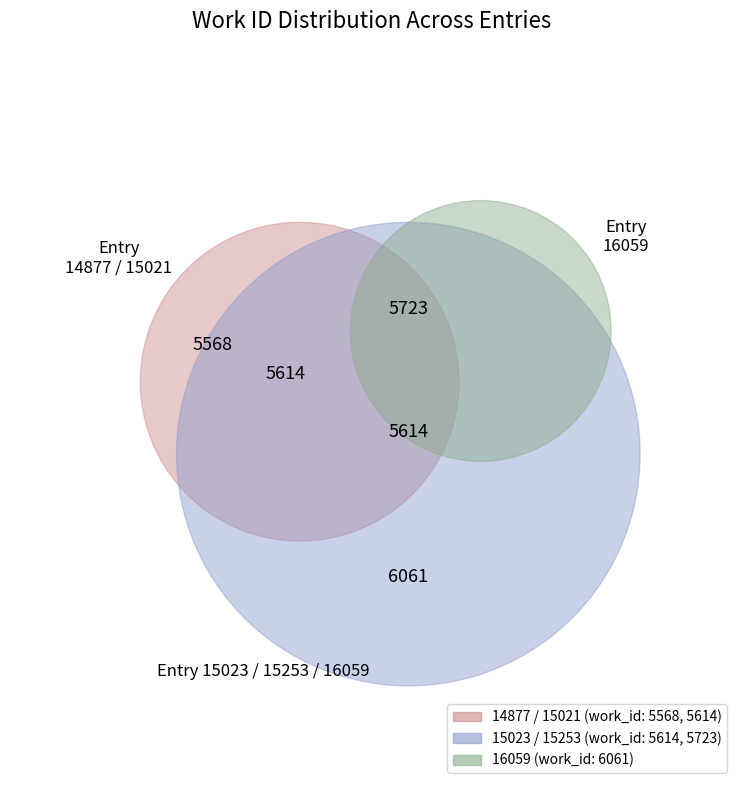

Between 14877 and 15023, which is larger?

15023